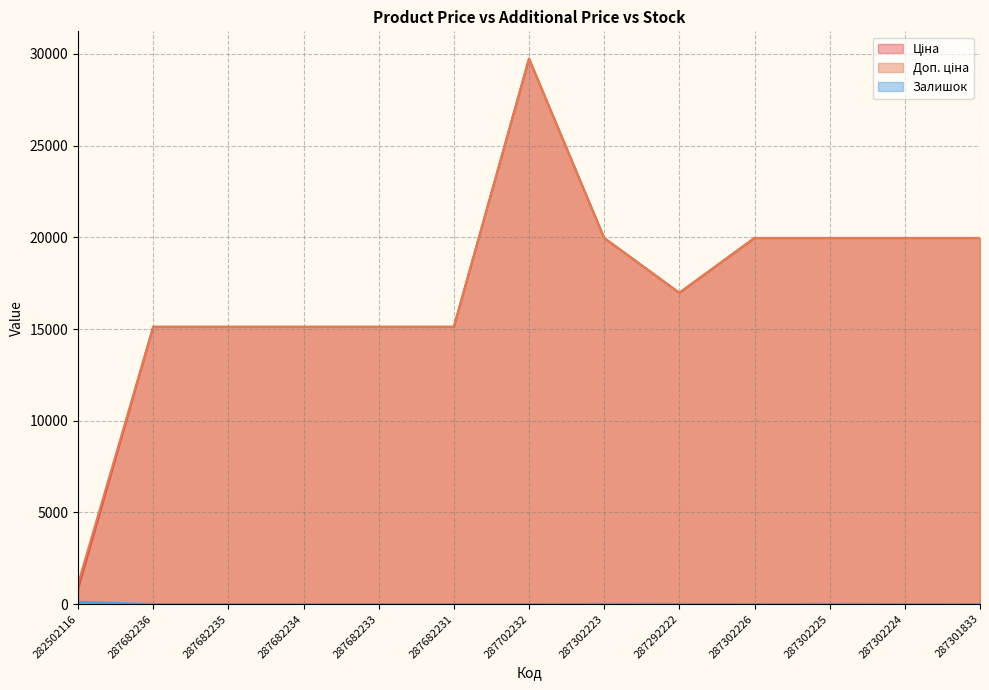

True or false: Доп. ціна and Залишок cross at least once.

False